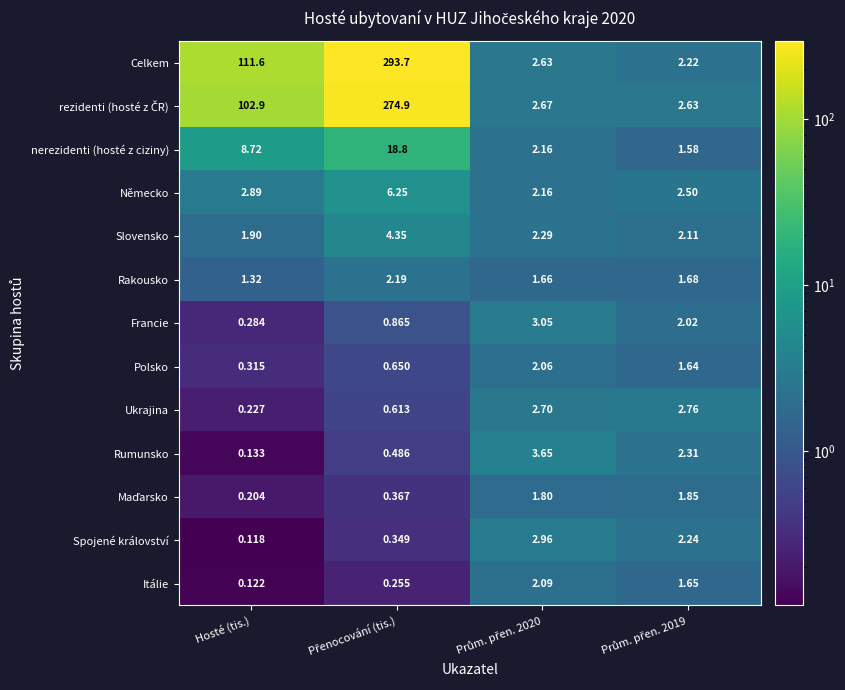

Where does the Celkem series first go above 111?

Hosté (tis.)